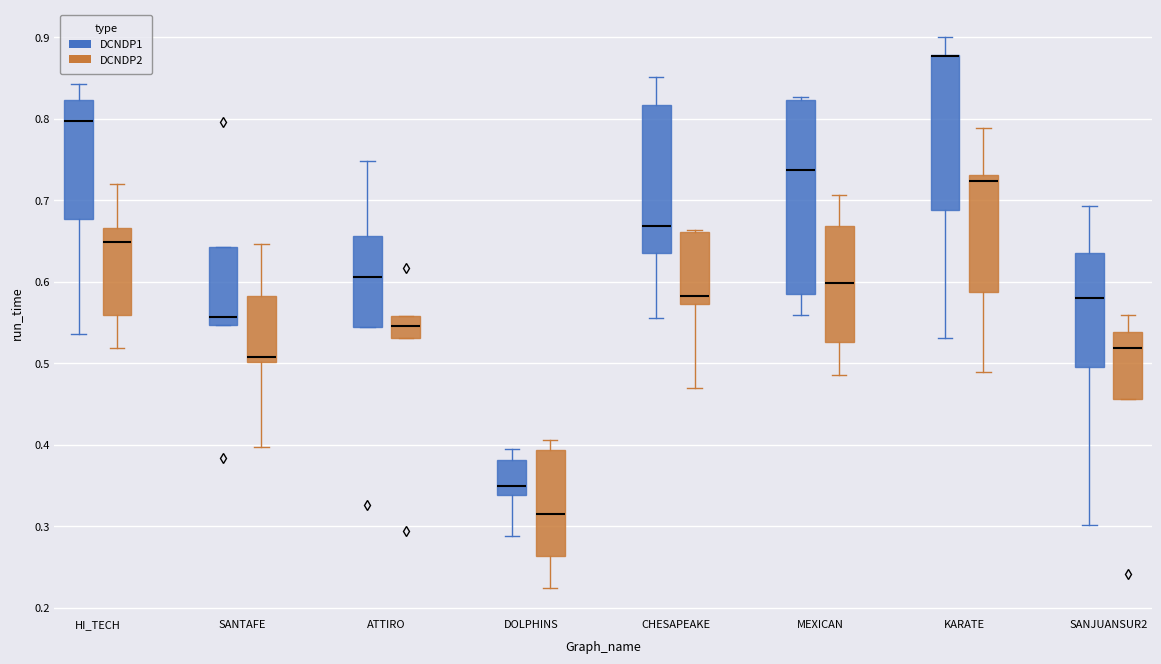

Reading left to right, transcribe this box plot: for each box, give where its median line is, the range the box spans, and where its two whiskers end, as read against the y-axis. The values are not printed on the chart, so give them approximately, as read against the axis.

HI_TECH (DCNDP1): median 0.80, box 0.68 to 0.82, whiskers 0.54 to 0.84
HI_TECH (DCNDP2): median 0.65, box 0.56 to 0.67, whiskers 0.52 to 0.72
SANTAFE (DCNDP1): median 0.56, box 0.55 to 0.64, whiskers 0.55 to 0.64
SANTAFE (DCNDP2): median 0.51, box 0.50 to 0.58, whiskers 0.40 to 0.65
ATTIRO (DCNDP1): median 0.61, box 0.54 to 0.66, whiskers 0.54 to 0.75
ATTIRO (DCNDP2): median 0.55, box 0.53 to 0.56, whiskers 0.53 to 0.56
DOLPHINS (DCNDP1): median 0.35, box 0.34 to 0.38, whiskers 0.29 to 0.39
DOLPHINS (DCNDP2): median 0.31, box 0.26 to 0.39, whiskers 0.22 to 0.41
CHESAPEAKE (DCNDP1): median 0.67, box 0.64 to 0.82, whiskers 0.56 to 0.85
CHESAPEAKE (DCNDP2): median 0.58, box 0.57 to 0.66, whiskers 0.47 to 0.66
MEXICAN (DCNDP1): median 0.74, box 0.59 to 0.82, whiskers 0.56 to 0.83
MEXICAN (DCNDP2): median 0.60, box 0.53 to 0.67, whiskers 0.49 to 0.71
KARATE (DCNDP1): median 0.88 (drawn on the box's upper edge), box 0.69 to 0.88, whiskers 0.53 to 0.90
KARATE (DCNDP2): median 0.72, box 0.59 to 0.73, whiskers 0.49 to 0.79
SANJUANSUR2 (DCNDP1): median 0.58, box 0.50 to 0.64, whiskers 0.30 to 0.69
SANJUANSUR2 (DCNDP2): median 0.52, box 0.46 to 0.54, whiskers 0.46 to 0.56